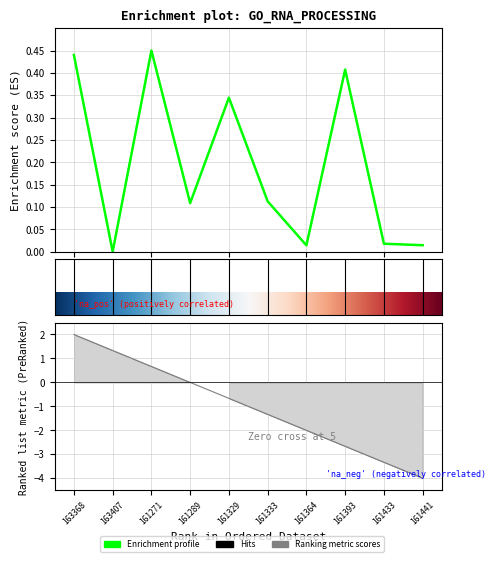

Is it true that the value at 163368 is 0.6?

False